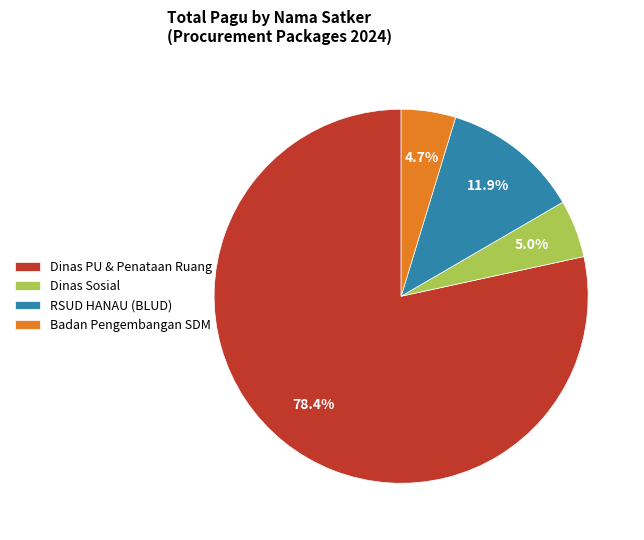

How many slices are in this pie chart?

4